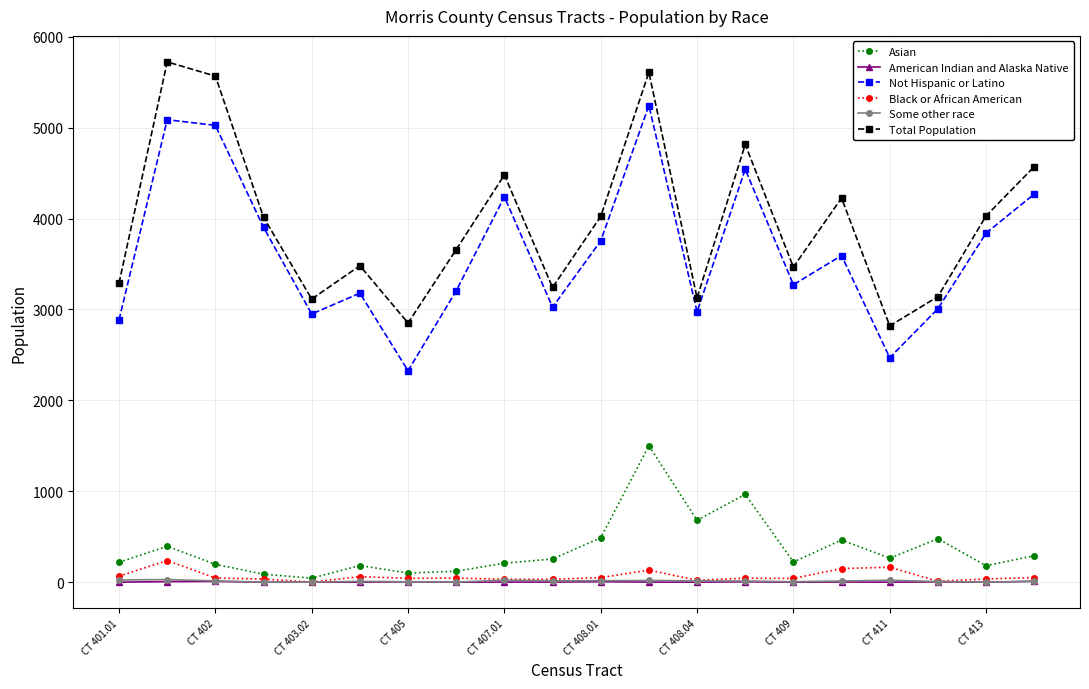

True or false: Black or African American has more than 2 points higher than both neighbors.

True